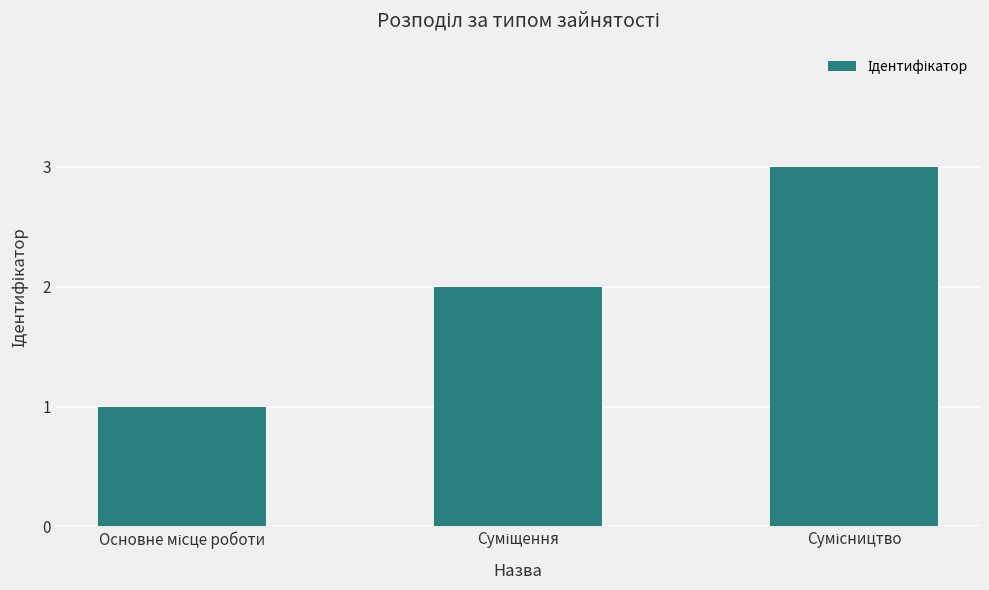

Does the chart contain any negative values?

No